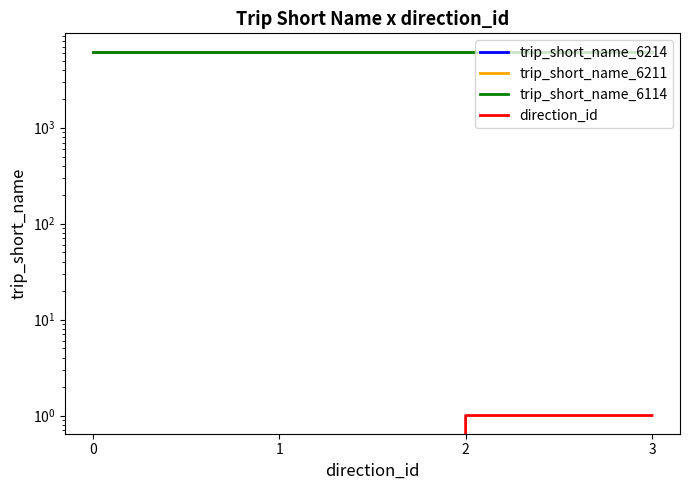

At how many categories does at least one series exceed 6062?

4